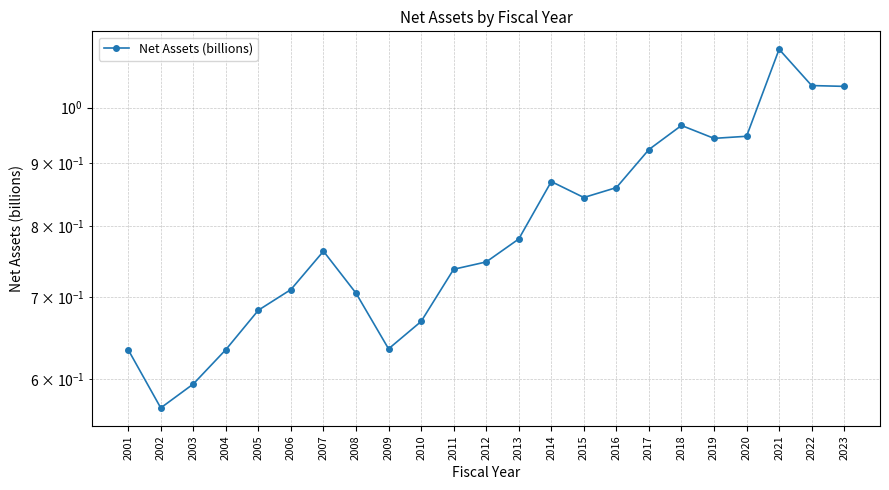

Rank the categories by value from highest to lowest.

2021, 2022, 2023, 2018, 2020, 2019, 2017, 2014, 2016, 2015, 2013, 2007, 2012, 2011, 2006, 2008, 2005, 2010, 2009, 2004, 2001, 2003, 2002